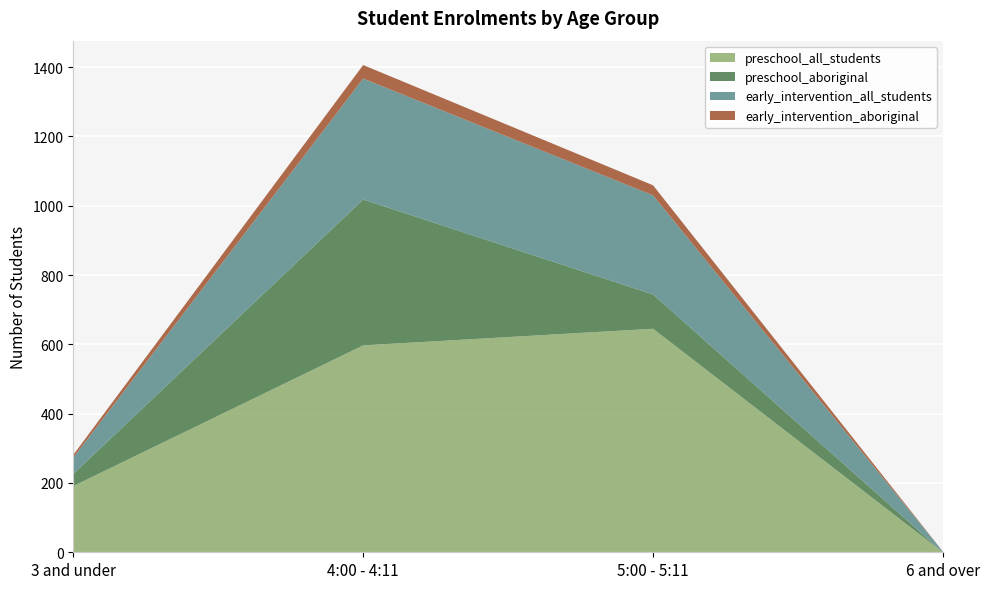

Reading left to right, list all the values displayed in this chart.

preschool_all_students: 3 and under=191	4:00 - 4:11=597	5:00 - 5:11=645	6 and over=0
preschool_aboriginal: 3 and under=35	4:00 - 4:11=421	5:00 - 5:11=99	6 and over=0
early_intervention_all_students: 3 and under=47	4:00 - 4:11=349	5:00 - 5:11=286	6 and over=2
early_intervention_aboriginal: 3 and under=8	4:00 - 4:11=39	5:00 - 5:11=29	6 and over=0